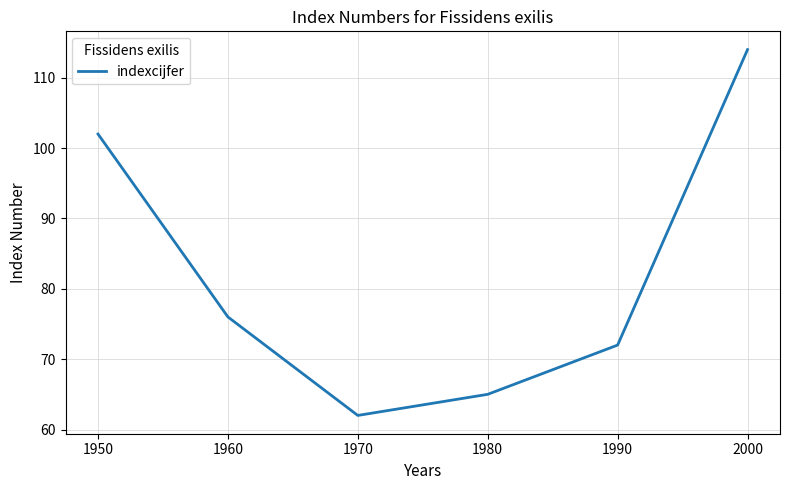

How many values are below 76?

3